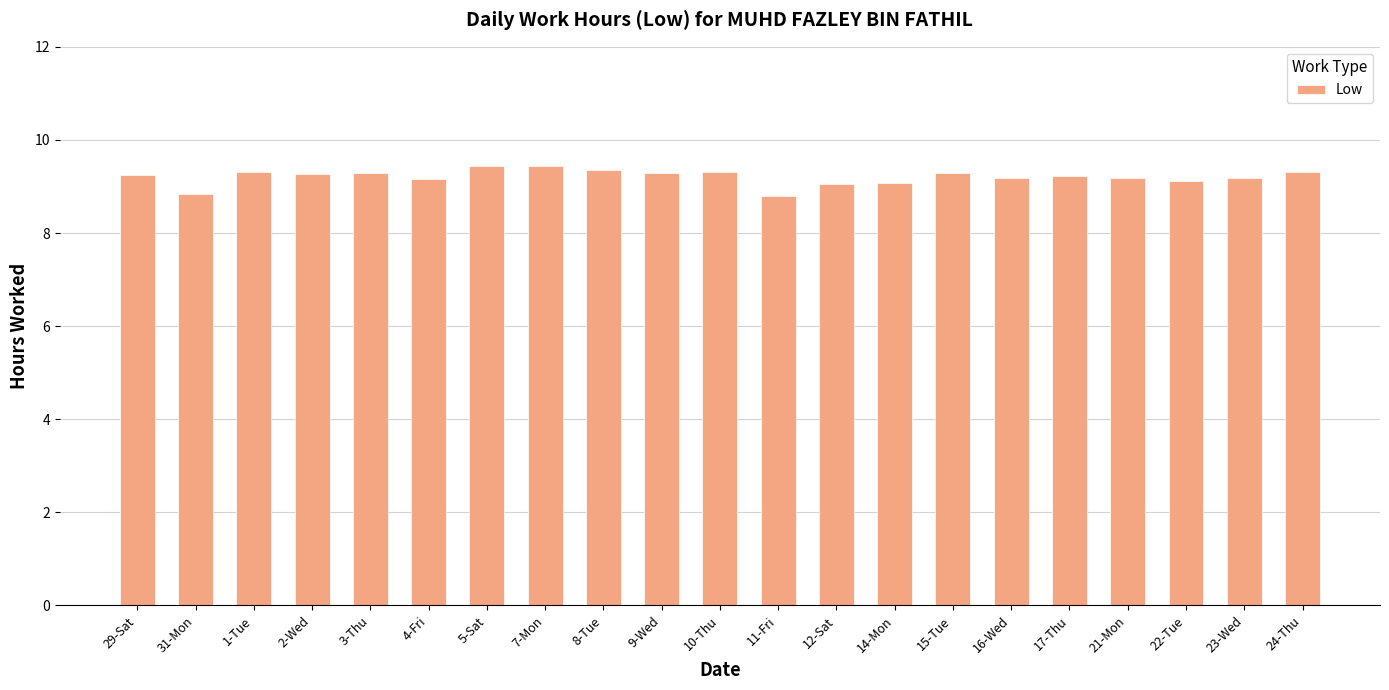

What is the value of the 10th bar from the left?

9.3